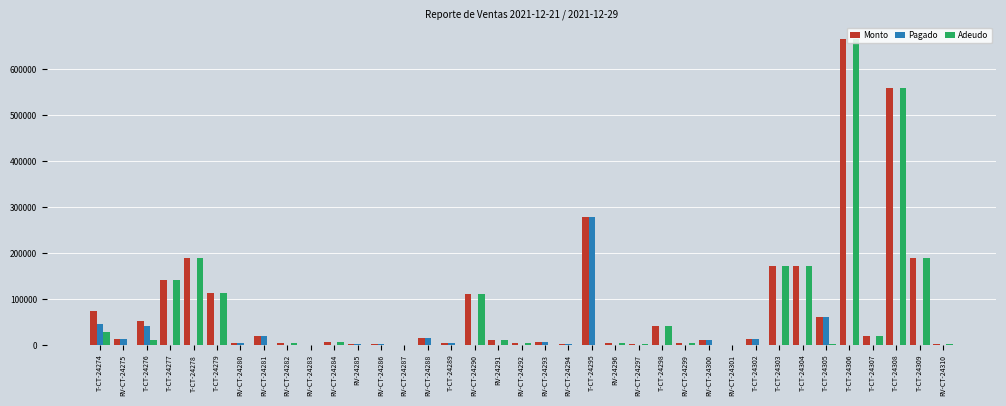

True or false: Pagado has a value of -114271.9 at RV-CT-24299.

False